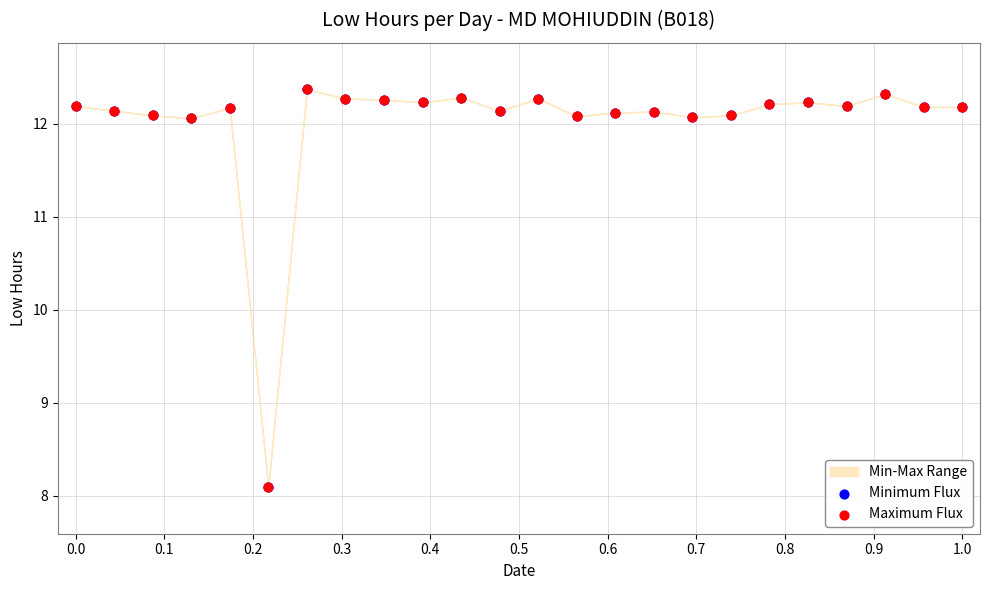

Which series contains the highest Y value?

Minimum Flux